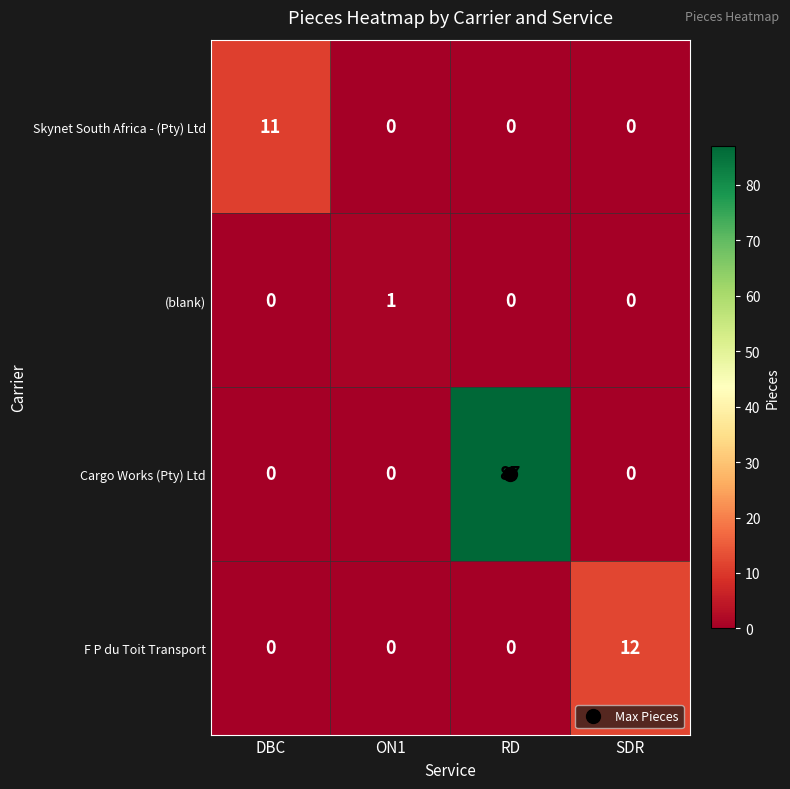

The (blank) series shows 0 at SDR. True or false?

True